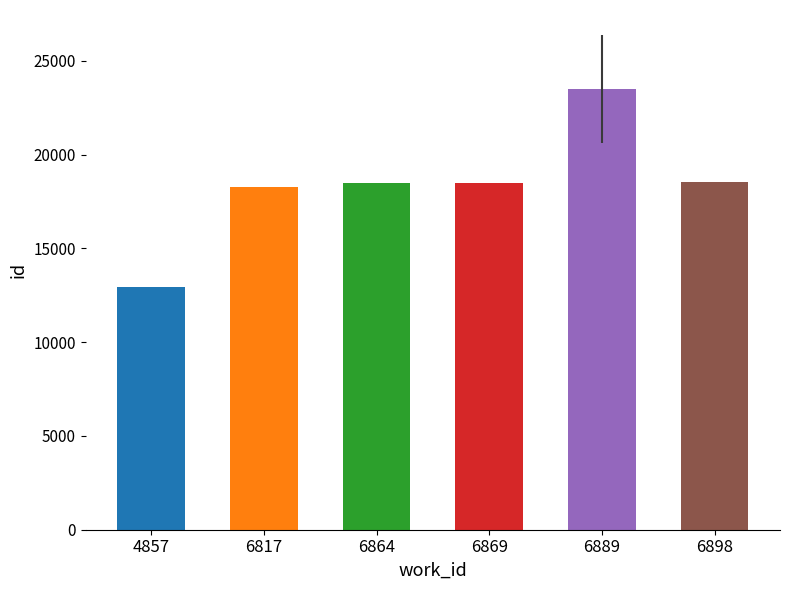

What is the approximate value at 4857?

12954